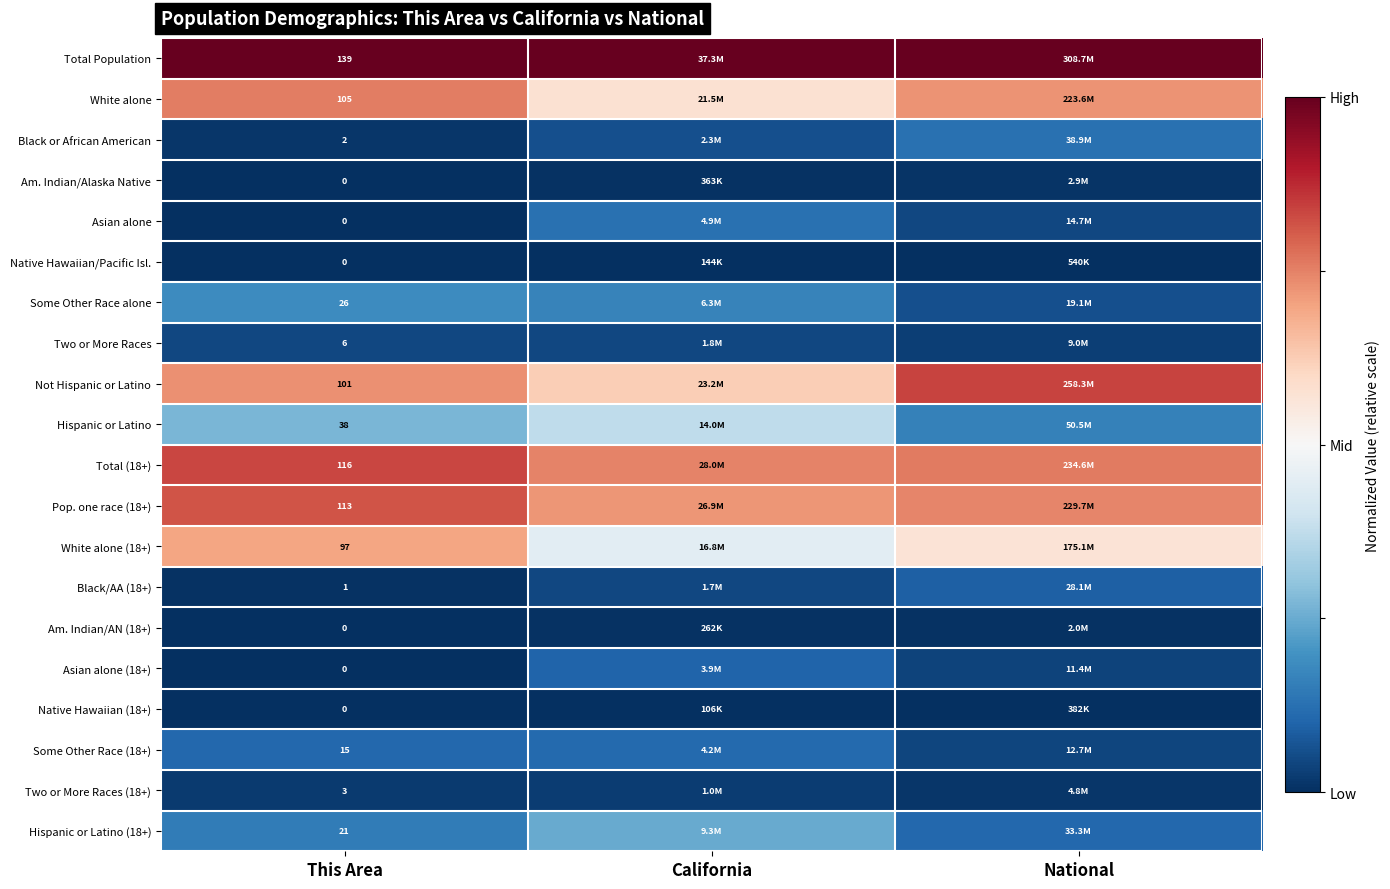

Is the value of Total Population at This Area greater than the value of White alone (18+) at This Area?

Yes